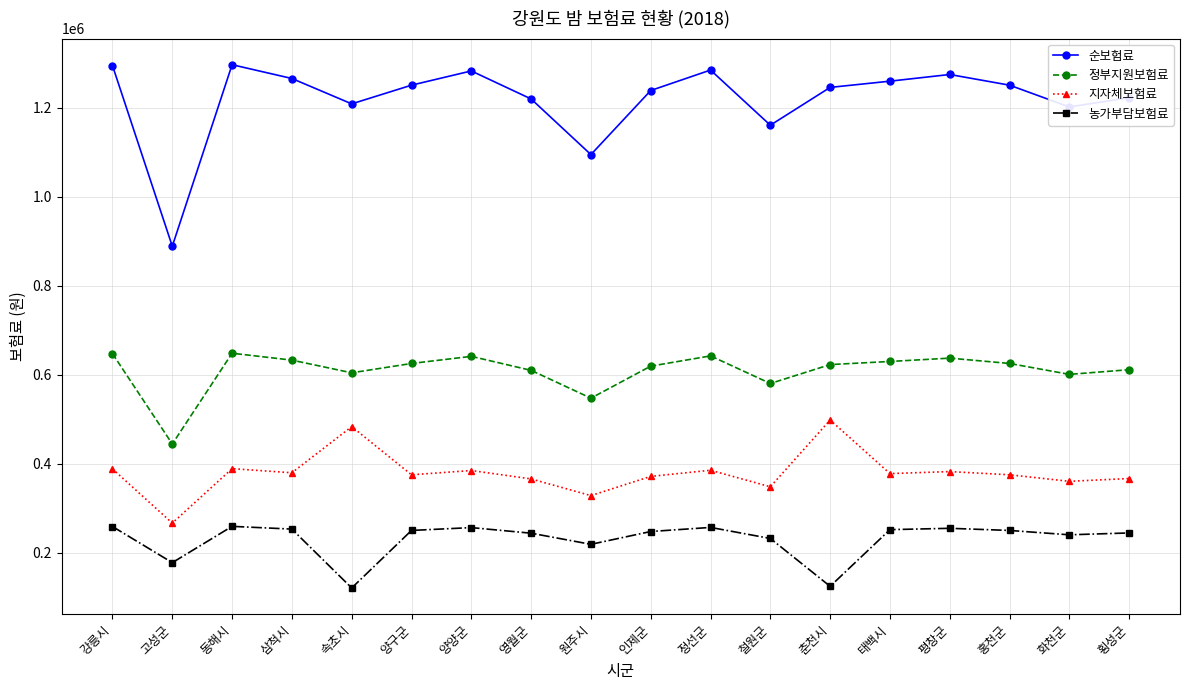

The value of 농가부담보험료 at 홍천군 is 250200. True or false?

True